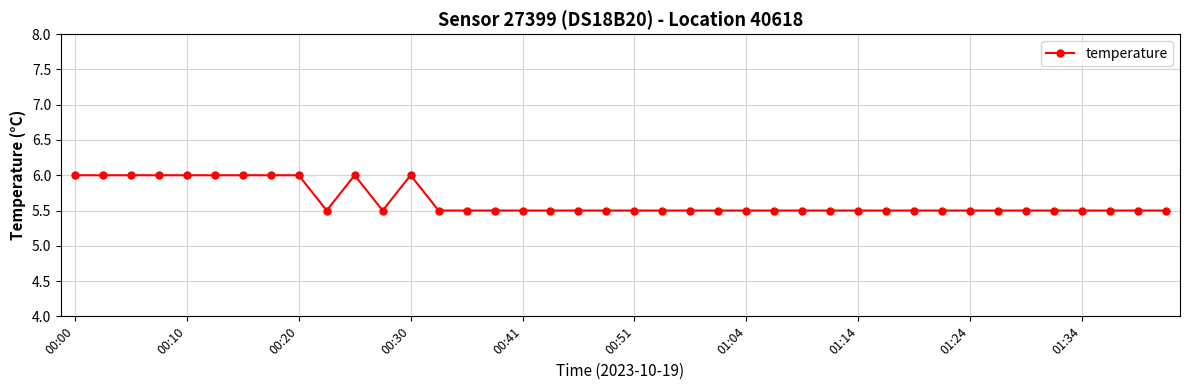

What is the greatest value displayed?

6.0